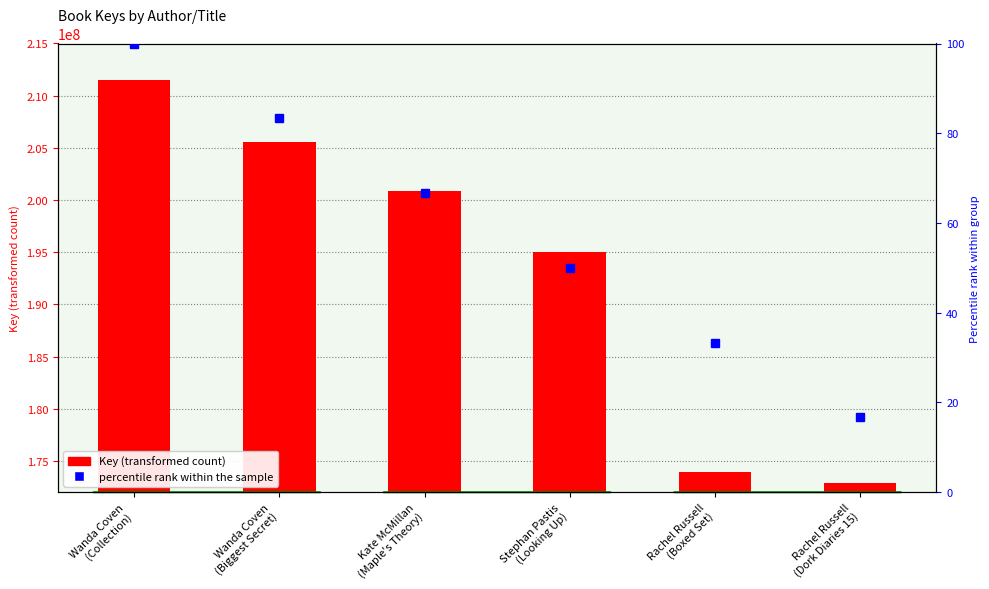

What position from the left is Rachel Russell
(Dork Diaries 15)?

6